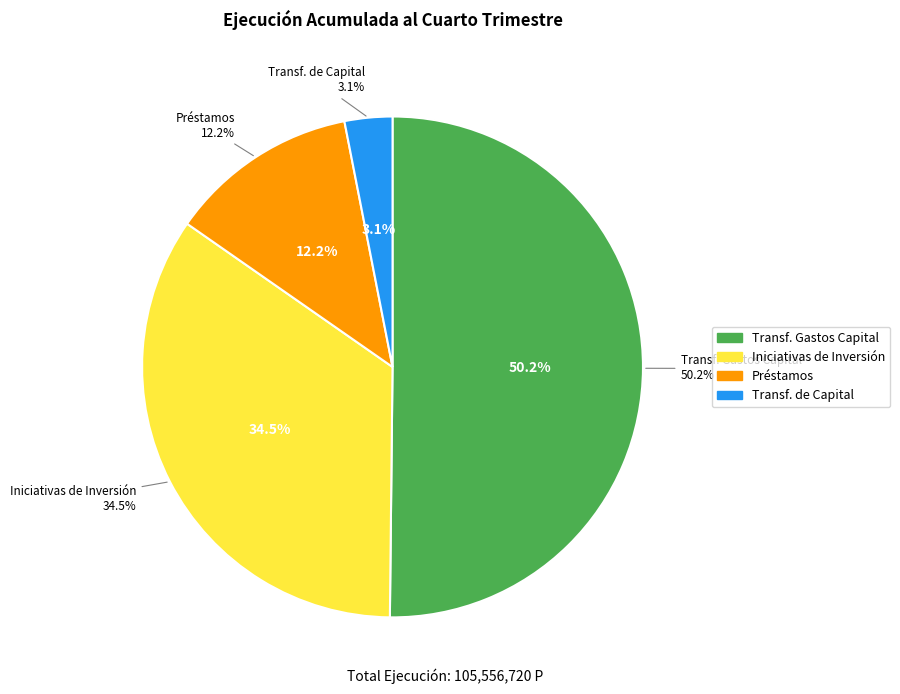

To the nearest percent, what is the difference between the TRANSFERENCIAS PARA GASTOS DE CAPITAL and INICIATIVAS DE INVERSIÓN slice percentages?

16%